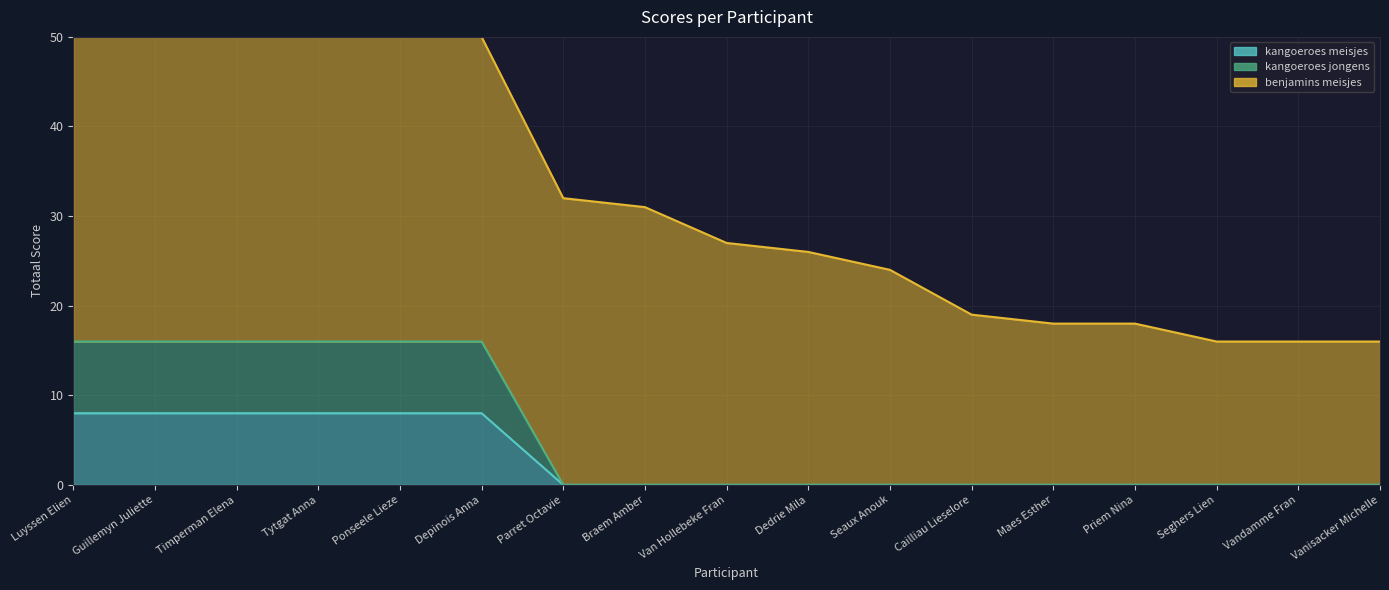

True or false: kangoeroes meisjes and kangoeroes jongens cross at least once.

False